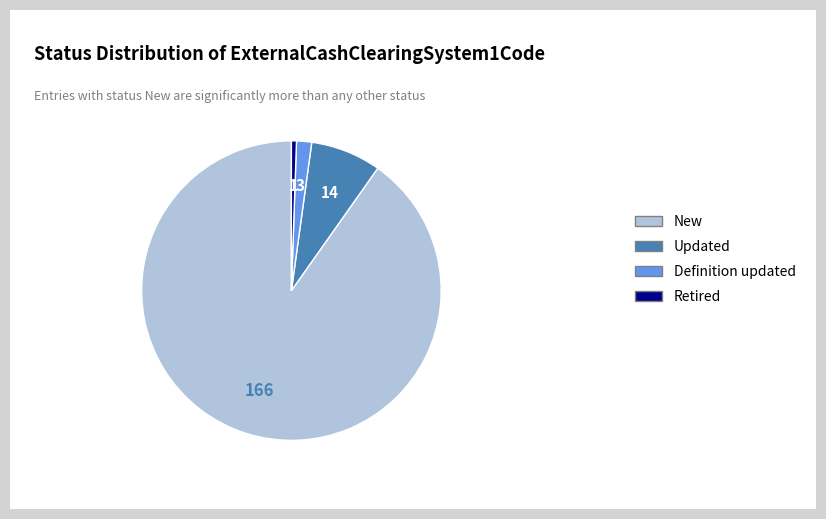

What is the majority slice?

New